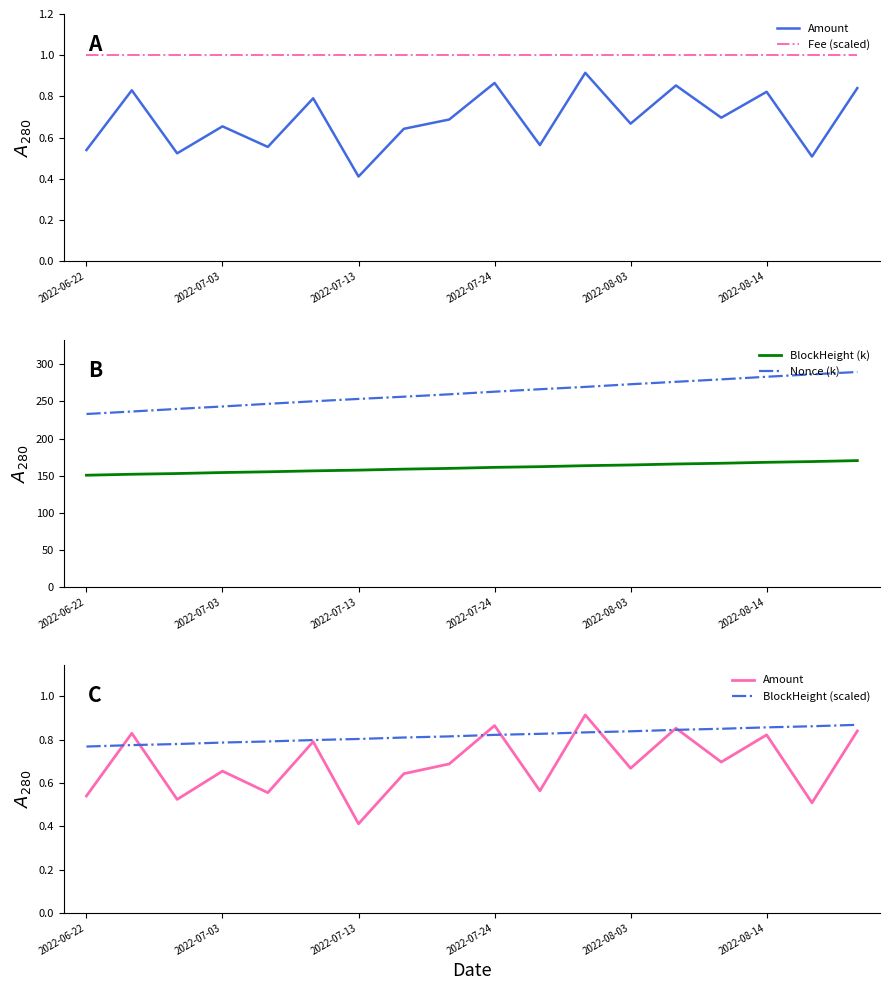

What is the highest value of the BlockHeight (k) series?

170.3